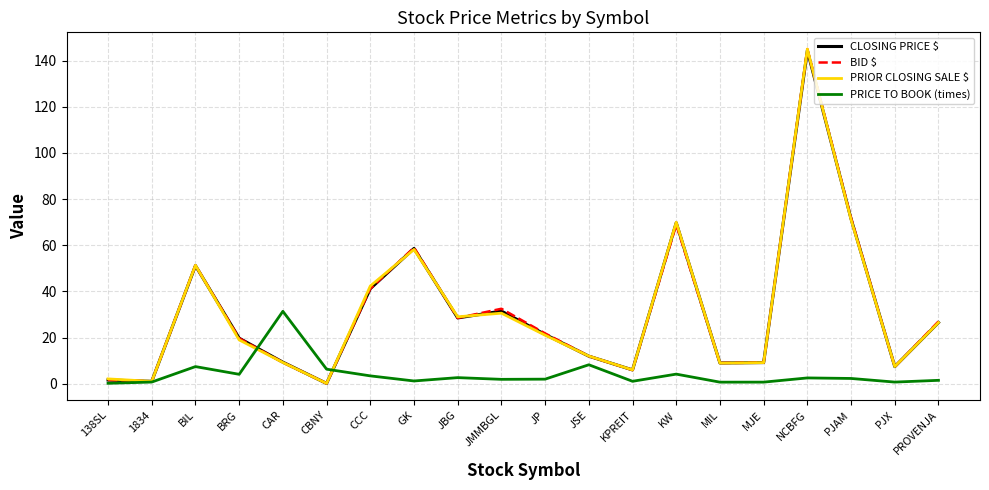

What is the average value of the PRIOR CLOSING SALE $ series?

31.0